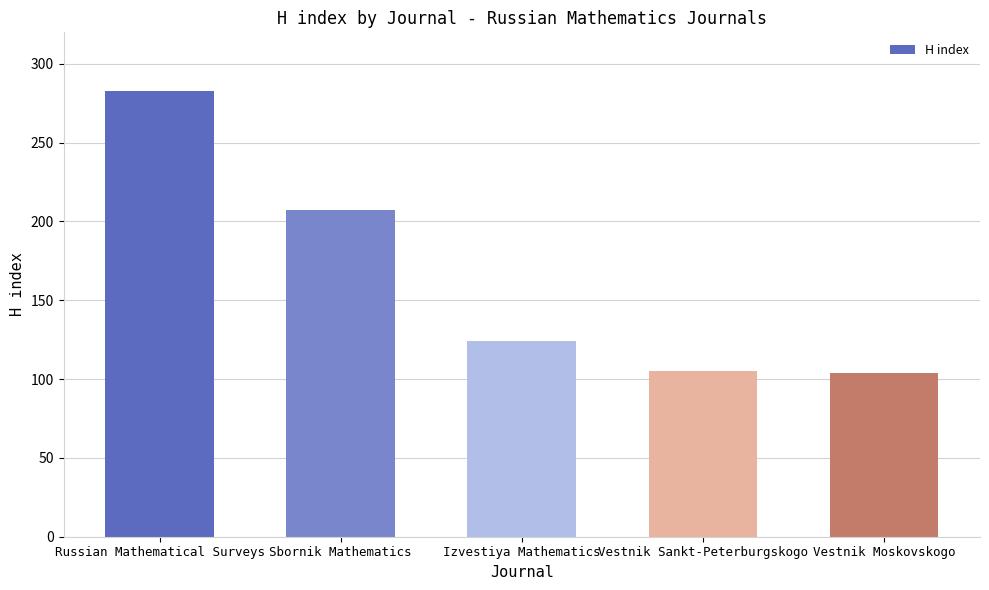

At which label does the data first exceed 124?

Russian Mathematical Surveys